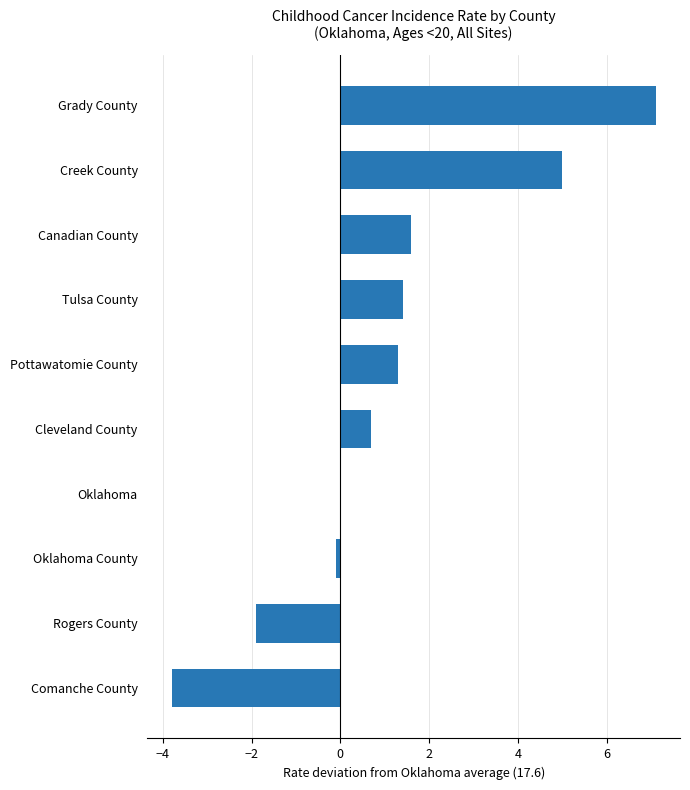

Read the value at Rogers County.

-1.9